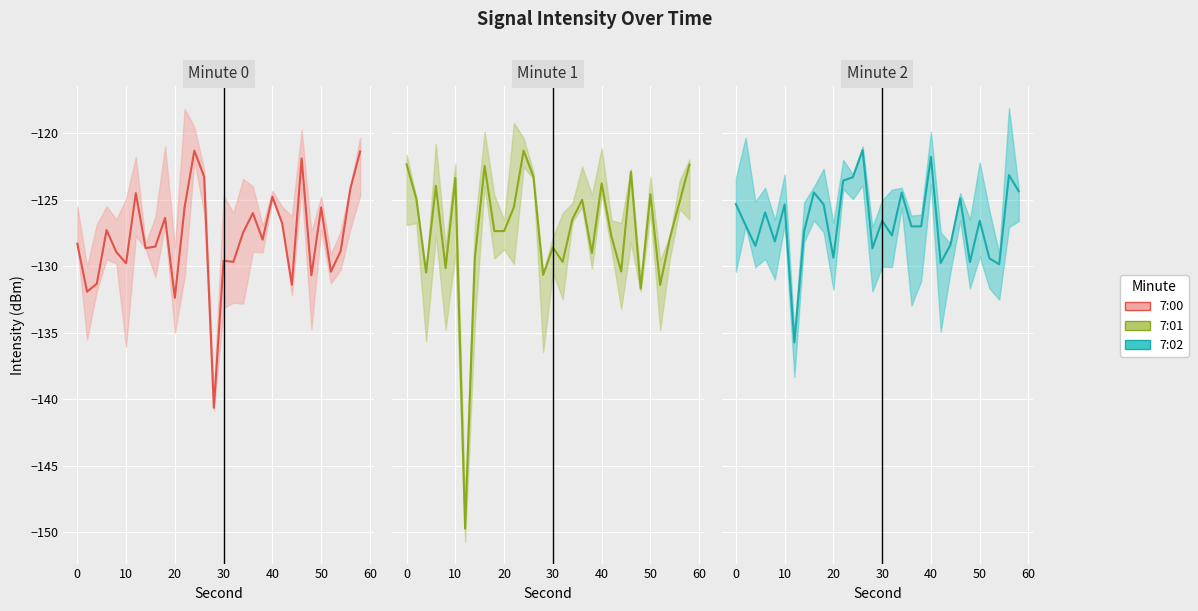

What is the average value of the 7:01 series?

-127.3